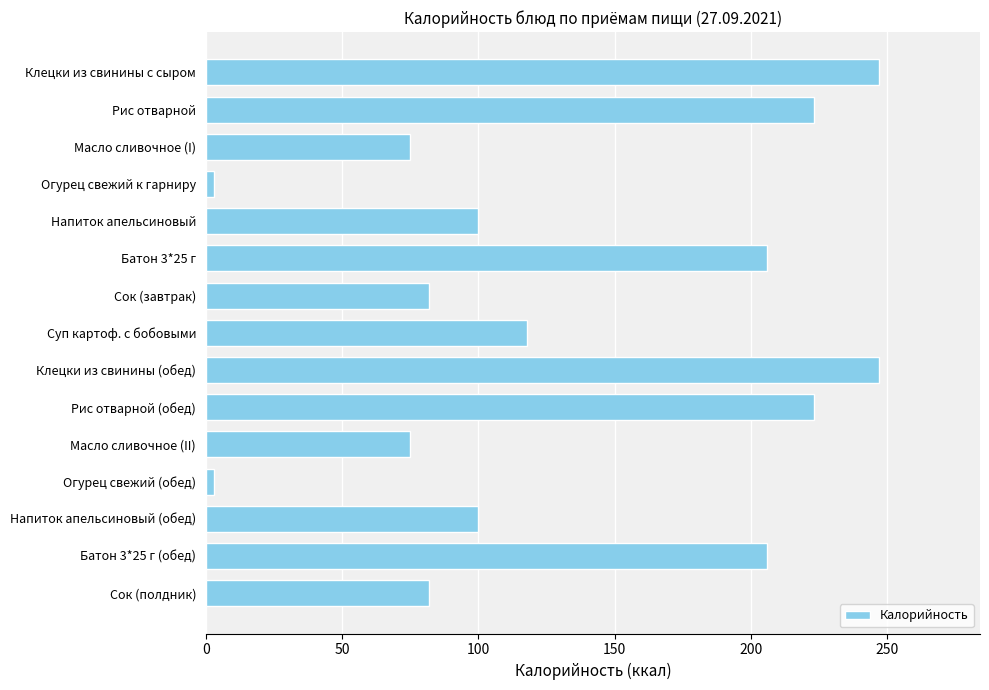

True or false: the data shows 75 at Масло сливочное (II).

True